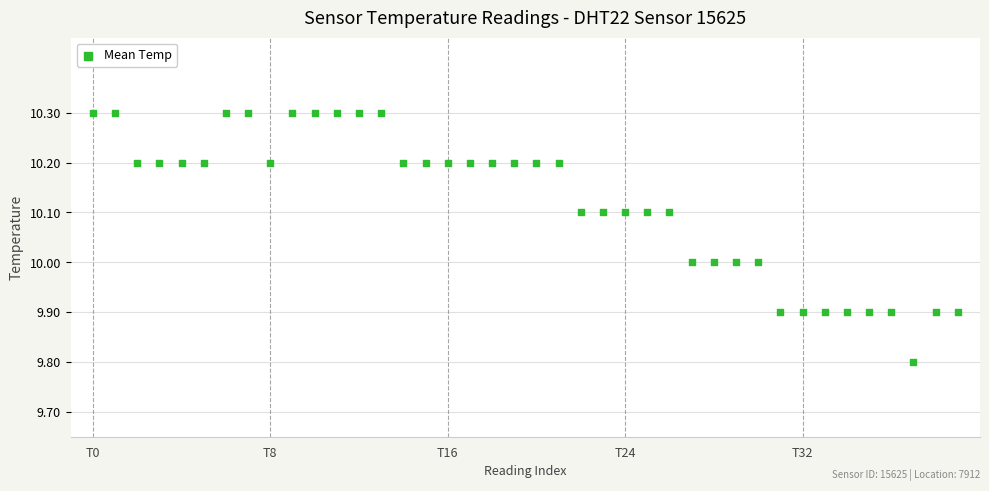

What is the range of Y values (max minus min)?

0.5